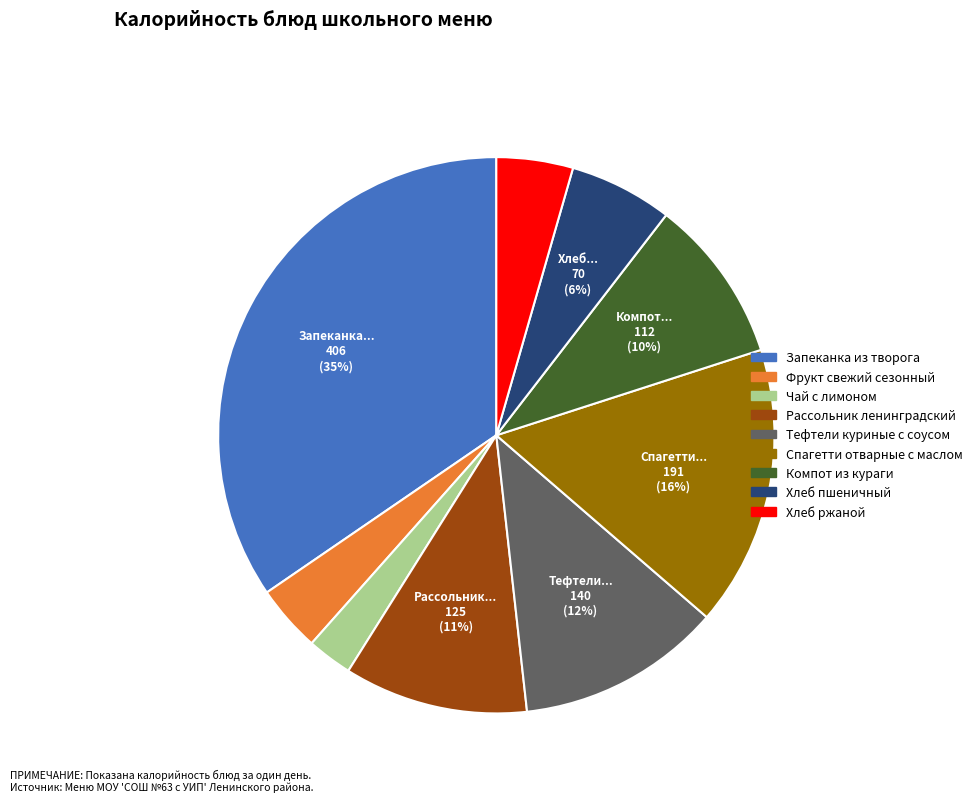

How many slices are in this pie chart?

9